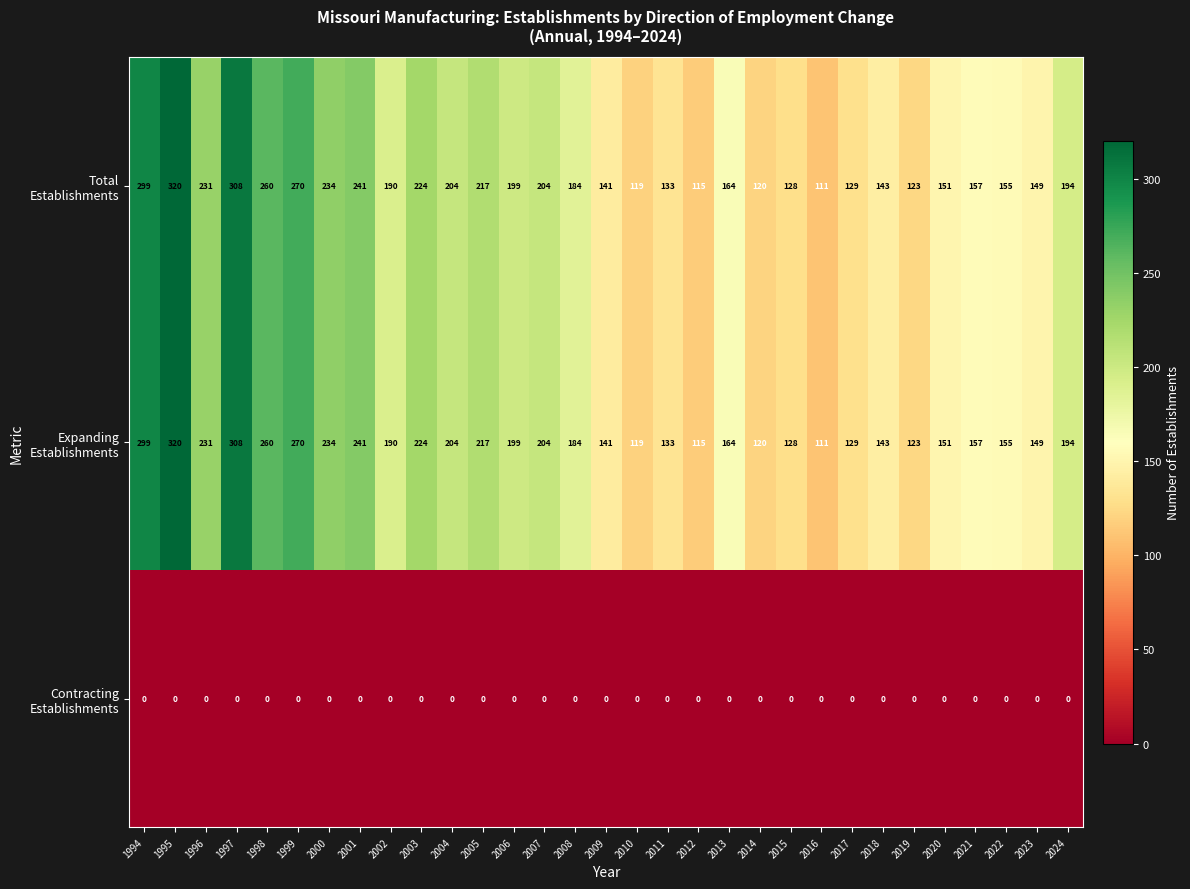

What is the spread (max minus min) of values at 1999?

270